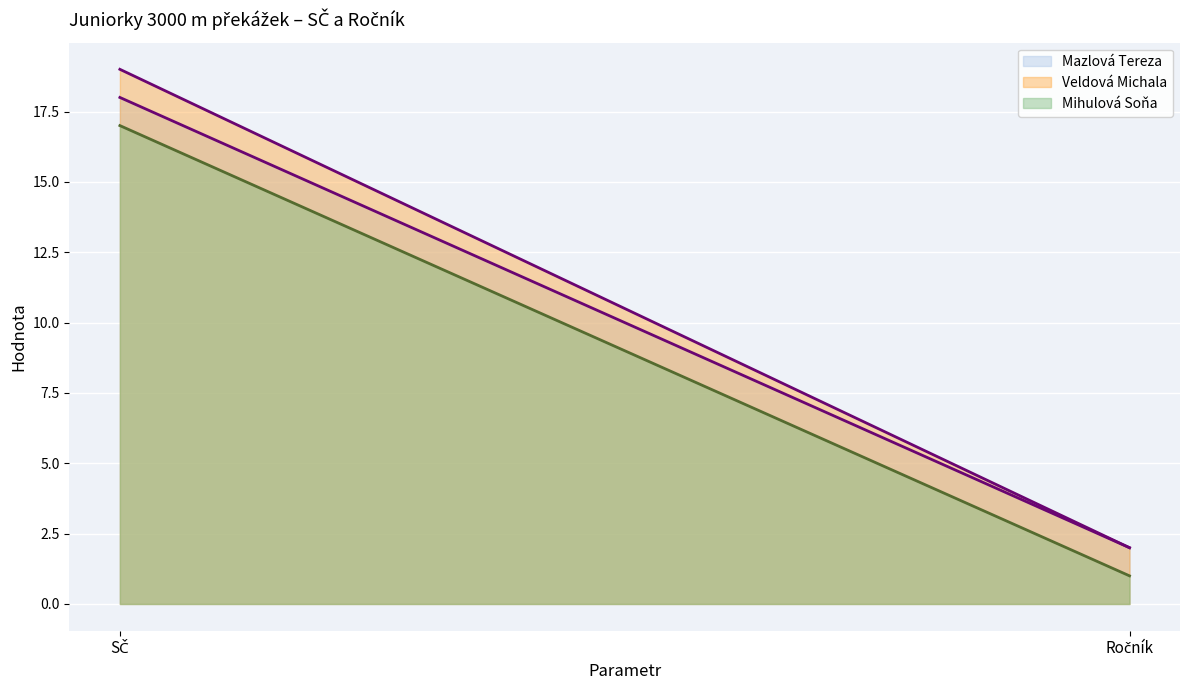

Reading left to right, transcribe all the data shown in this chart.

Mazlová Tereza: SČ=18	Ročník=2
Veldová Michala: SČ=19	Ročník=2
Mihulová Soňa: SČ=17	Ročník=1